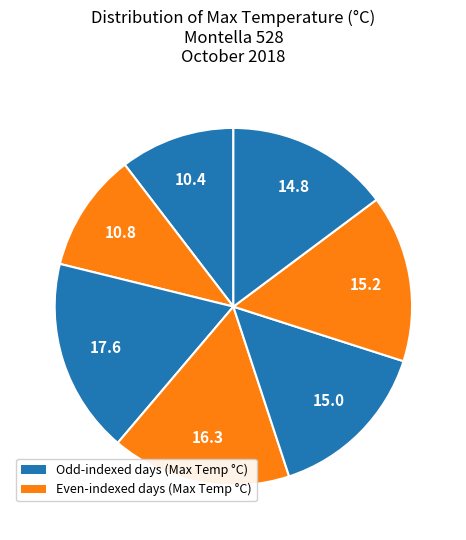

How many segments does this pie chart have?

7